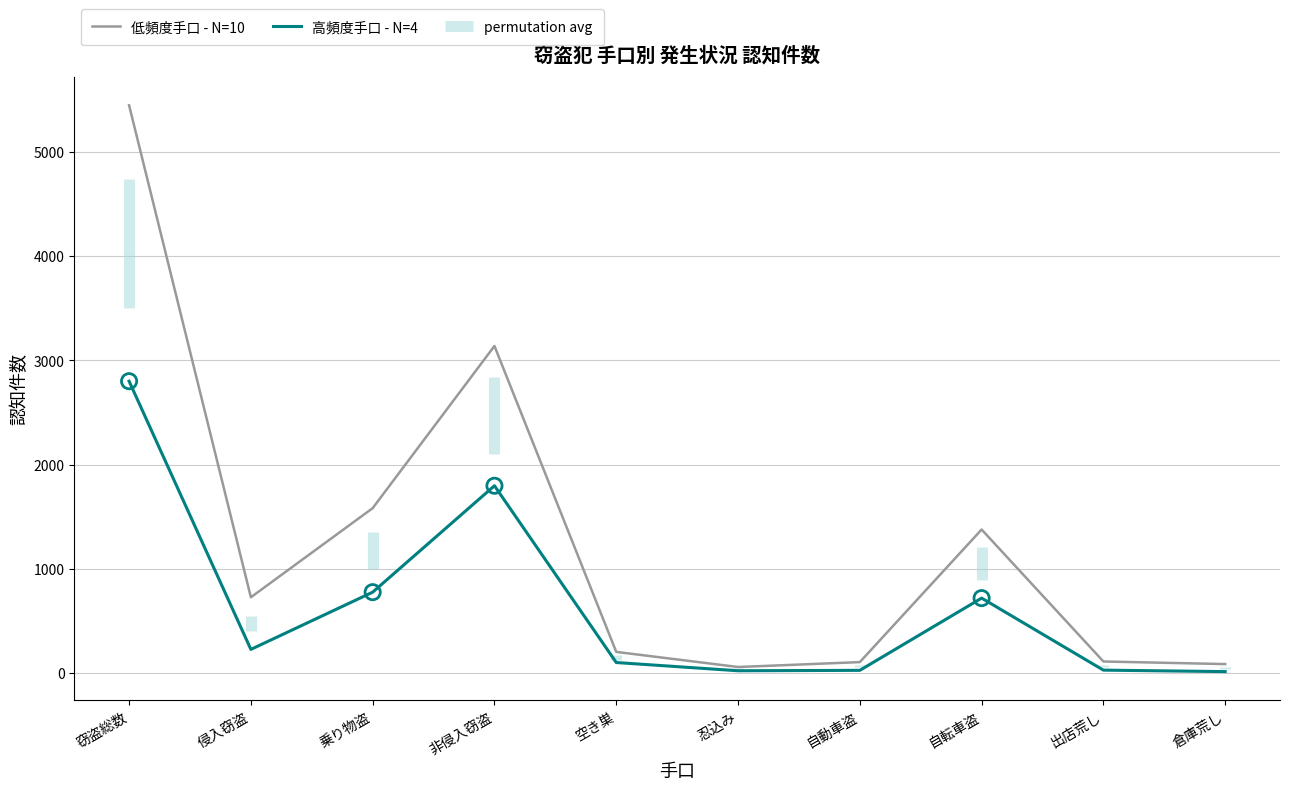

At which category is the sum across all series the highest?

窃盗総数